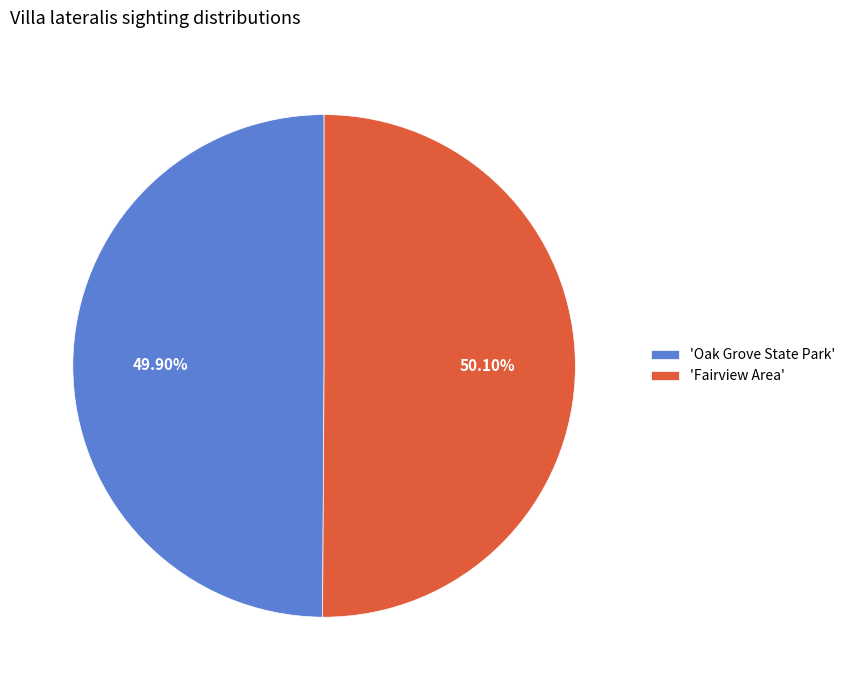

Does any single category account for the majority?

Yes